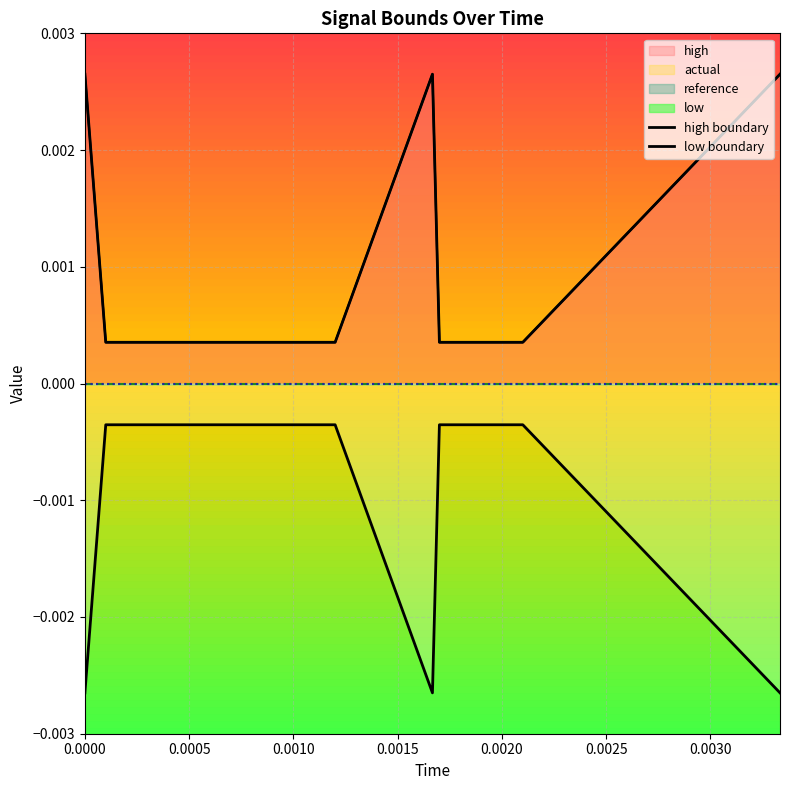

True or false: high boundary and low boundary cross at least once.

False